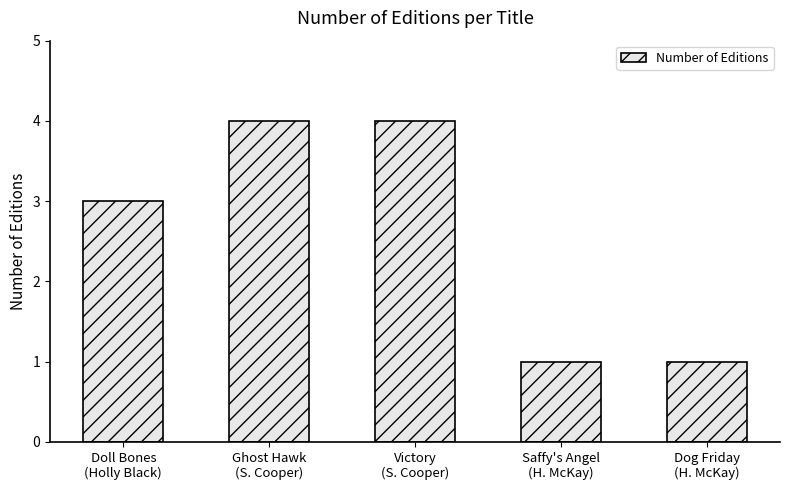

What is the difference between the maximum and minimum values?

3